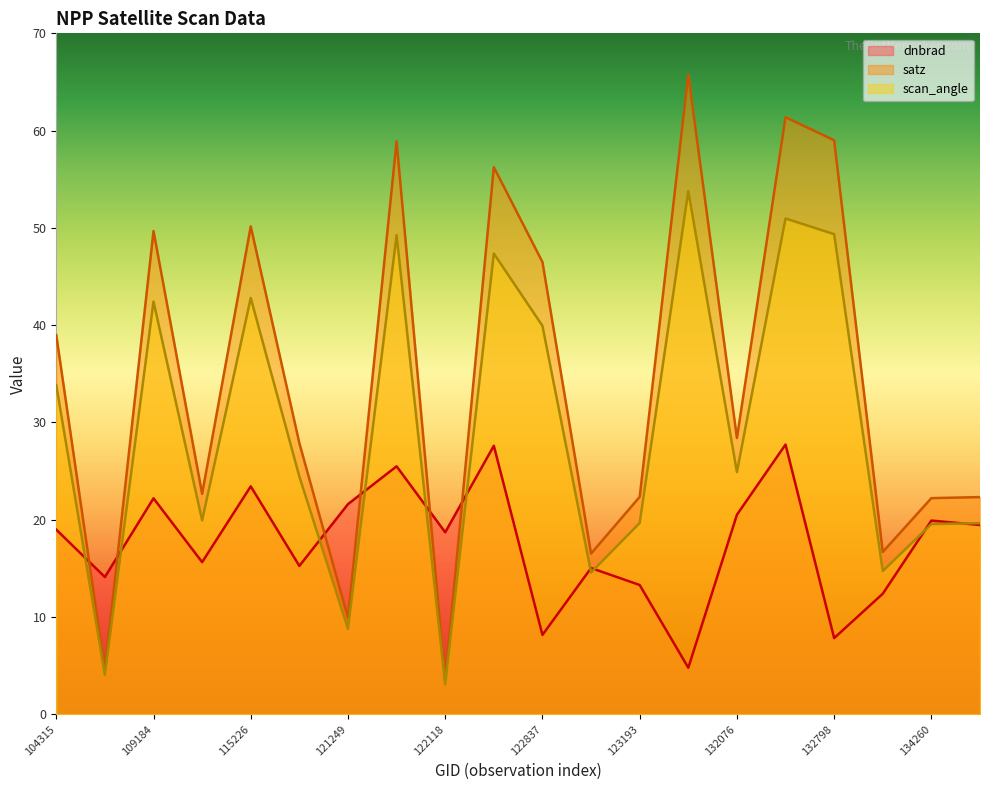

Read the scan_angle value at 115591.

24.4